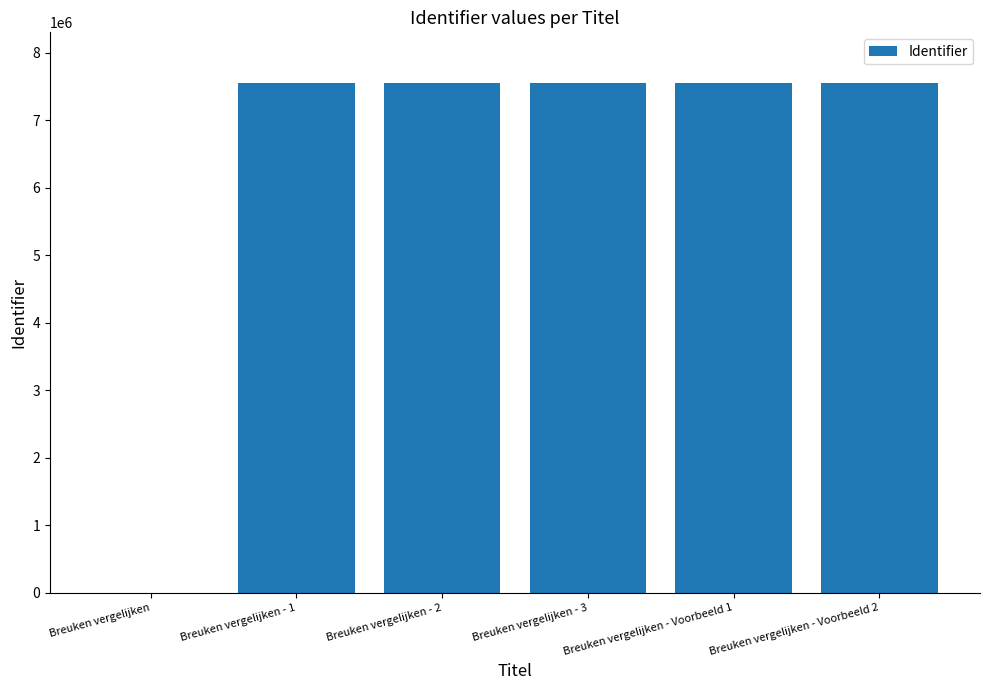

True or false: the data shows 0 at Breuken vergelijken.

True